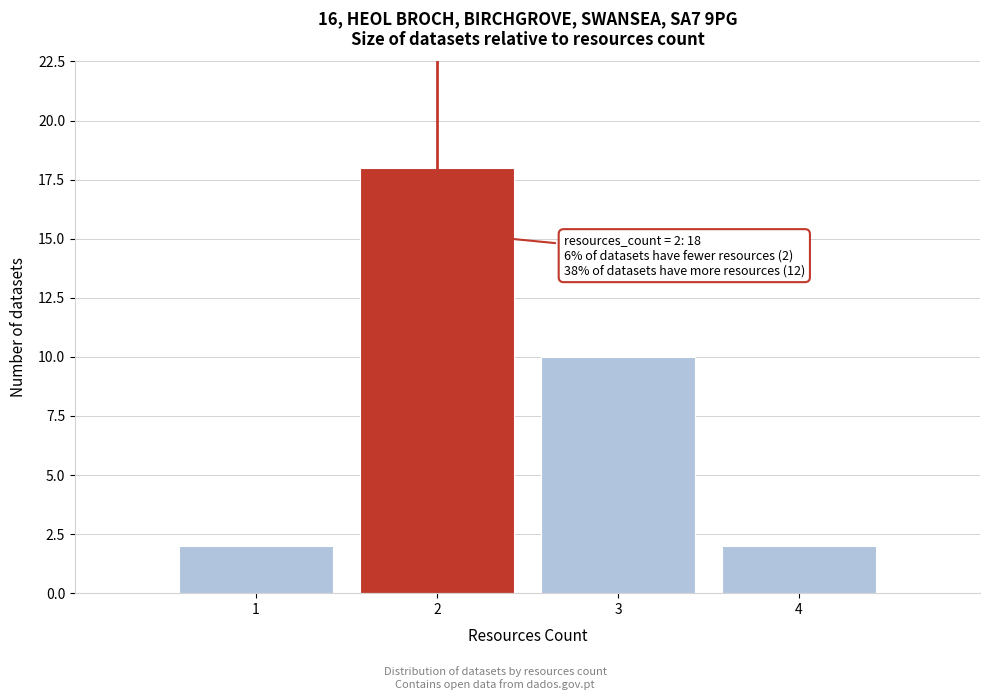

Over which range of the x-axis is the bar tallest?

1.5 to 2.5